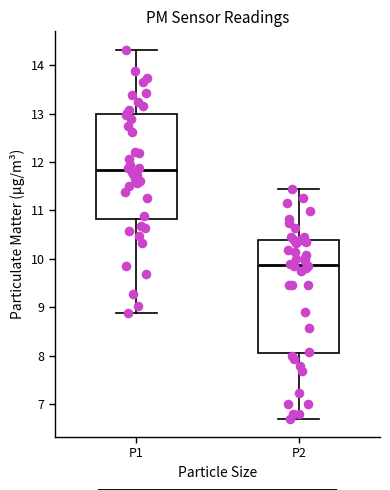

Reading left to right, read every box against the y-axis: the position of its median line, the range the box covers, and the ends of its whiskers. The values are not printed on the chart, so give them approximately, as read against the axis.

P1: median 11.8, box 10.8 to 13.0, whiskers 8.9 to 14.3
P2: median 9.9, box 8.1 to 10.4, whiskers 6.7 to 11.5